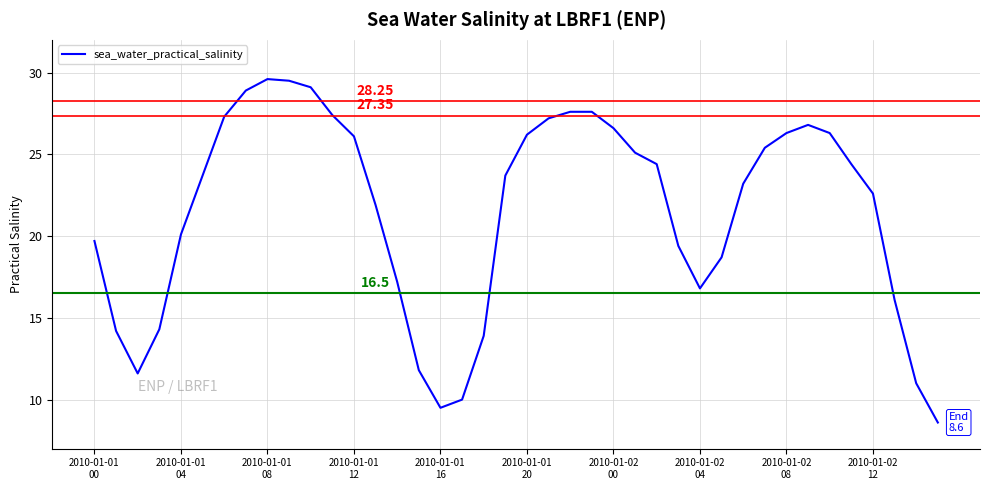

What is the difference between the maximum and minimum values?

21.0